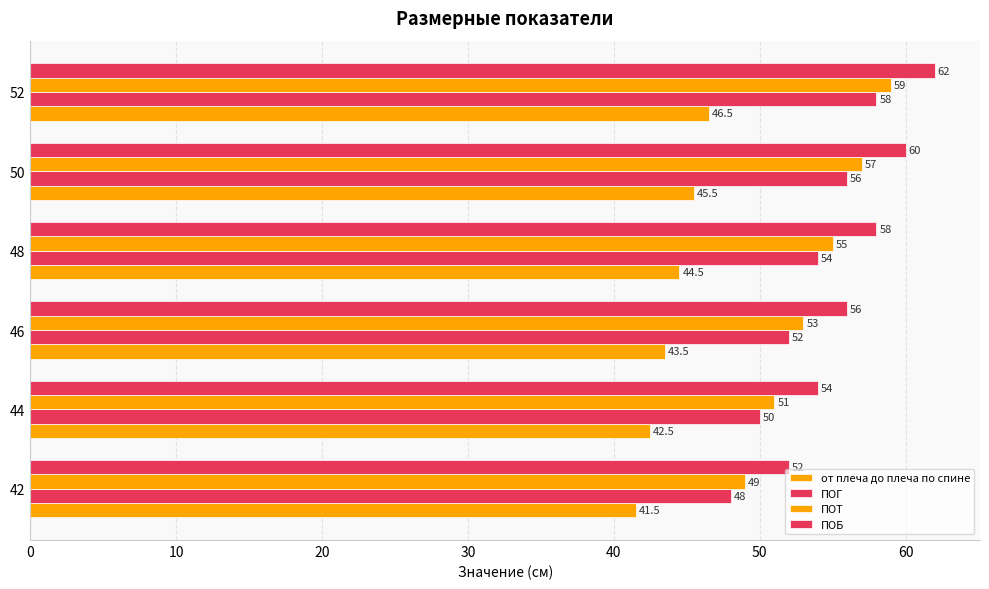

How many series are shown in this chart?

4